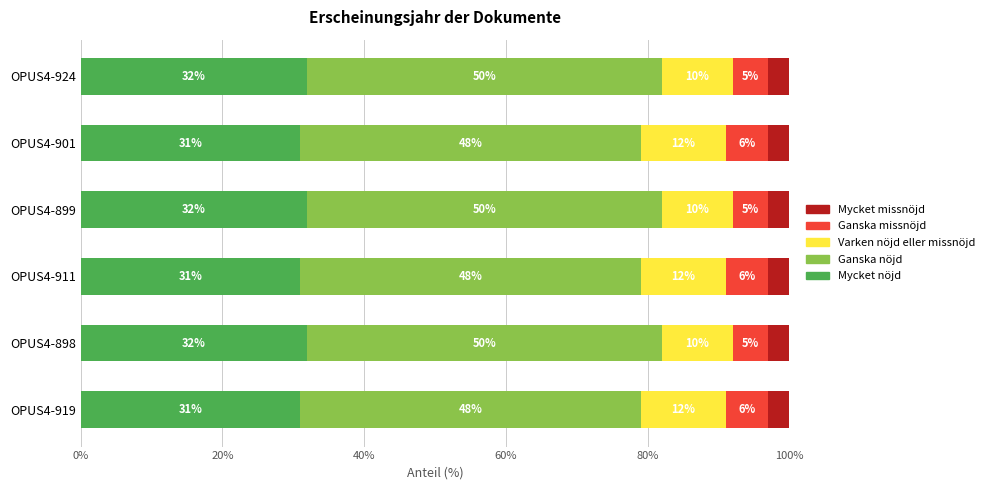

What is the total value across all series at OPUS4-919?

100